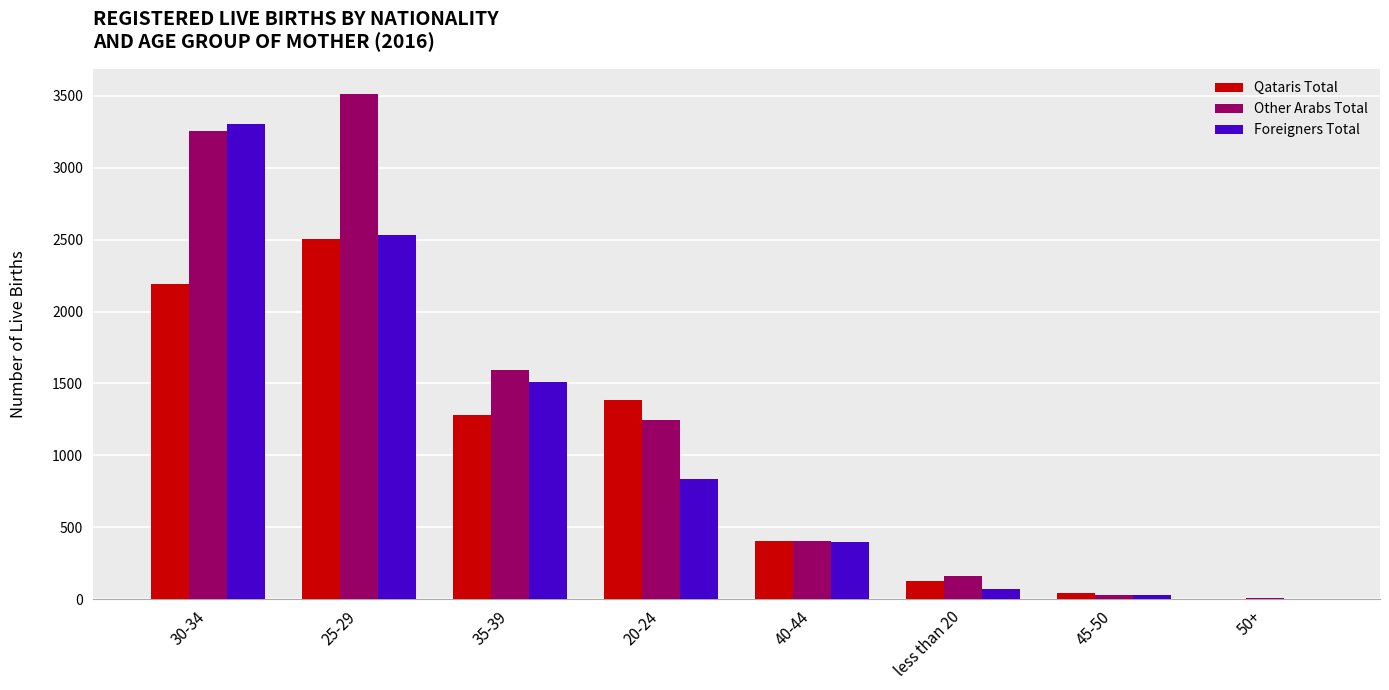

Reading left to right, list all the values displayed in this chart.

Qataris Total: 2193	2504	1282	1387	401	127	43	1
Other Arabs Total: 3258	3513	1594	1245	402	157	28	5
Foreigners Total: 3303	2534	1507	836	395	69	30	2